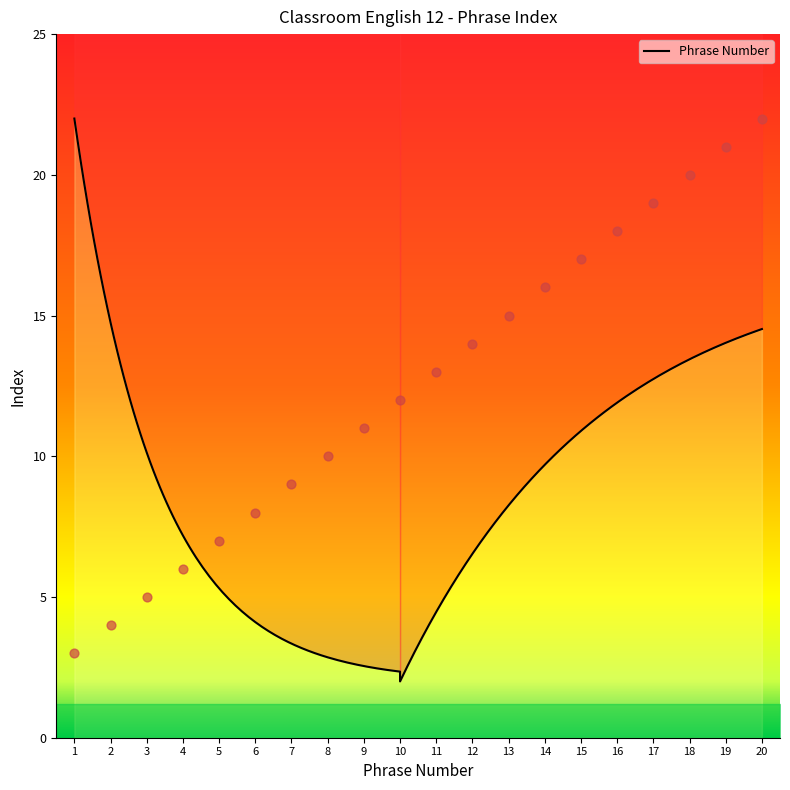

What is the change in value from 6 to 9?

+3